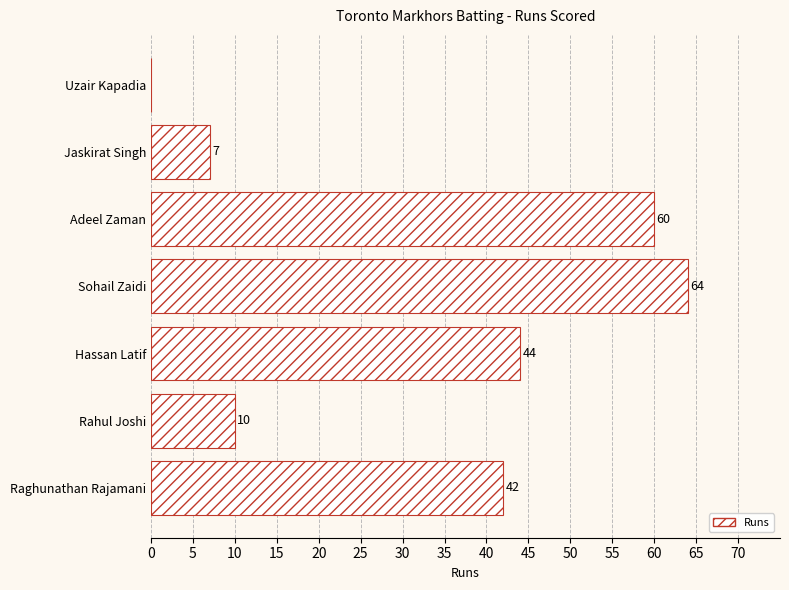

What is the sum of all values?

227